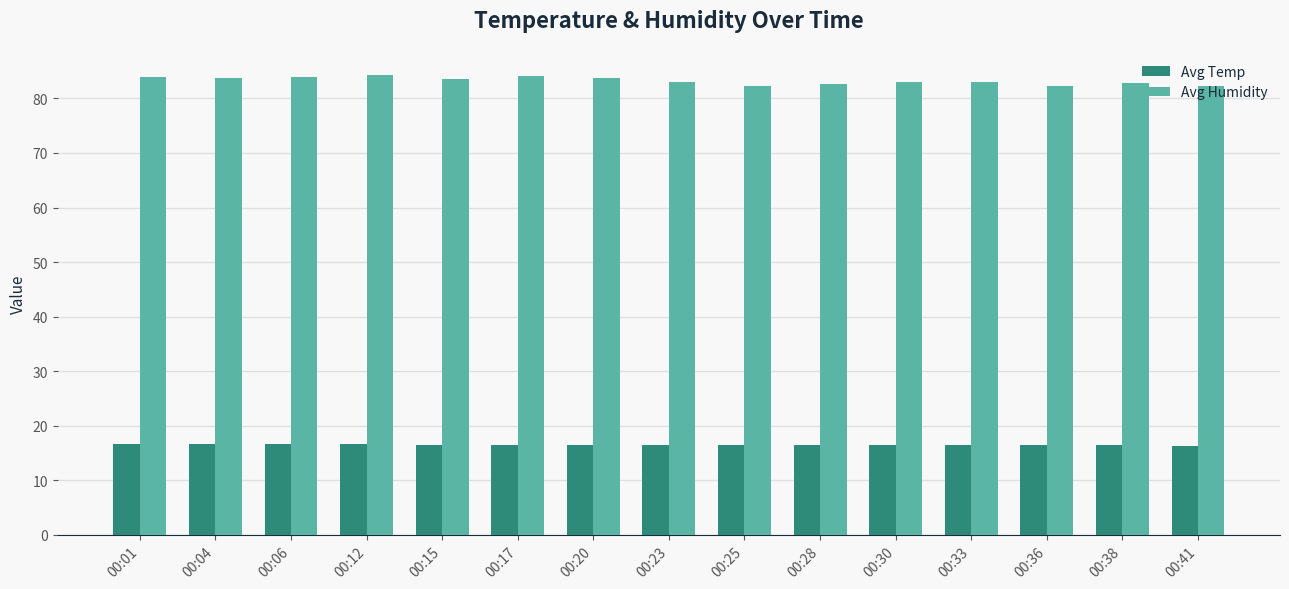

What is the total value across all series at 00:38?

99.2